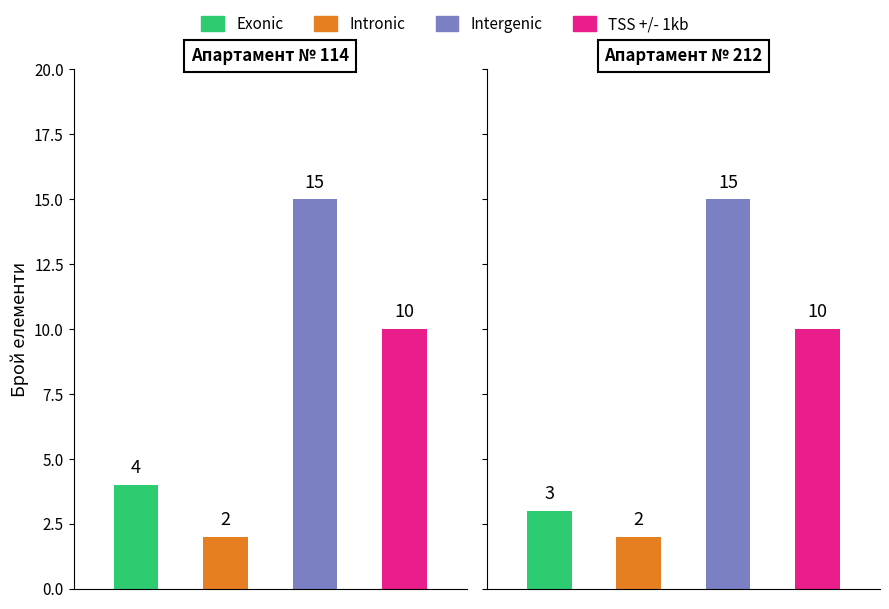

What is the value of the Intronic bar at the 1st from the left?

2